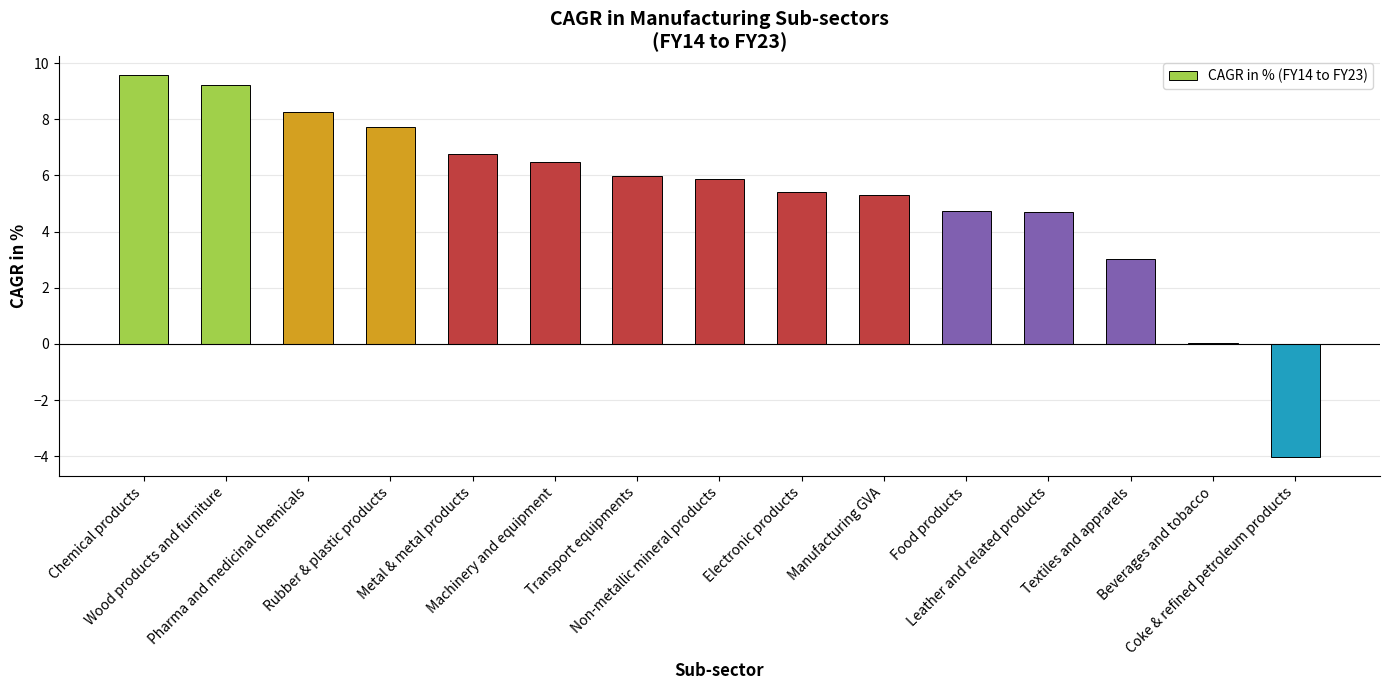

What is the sum of all values?

79.0